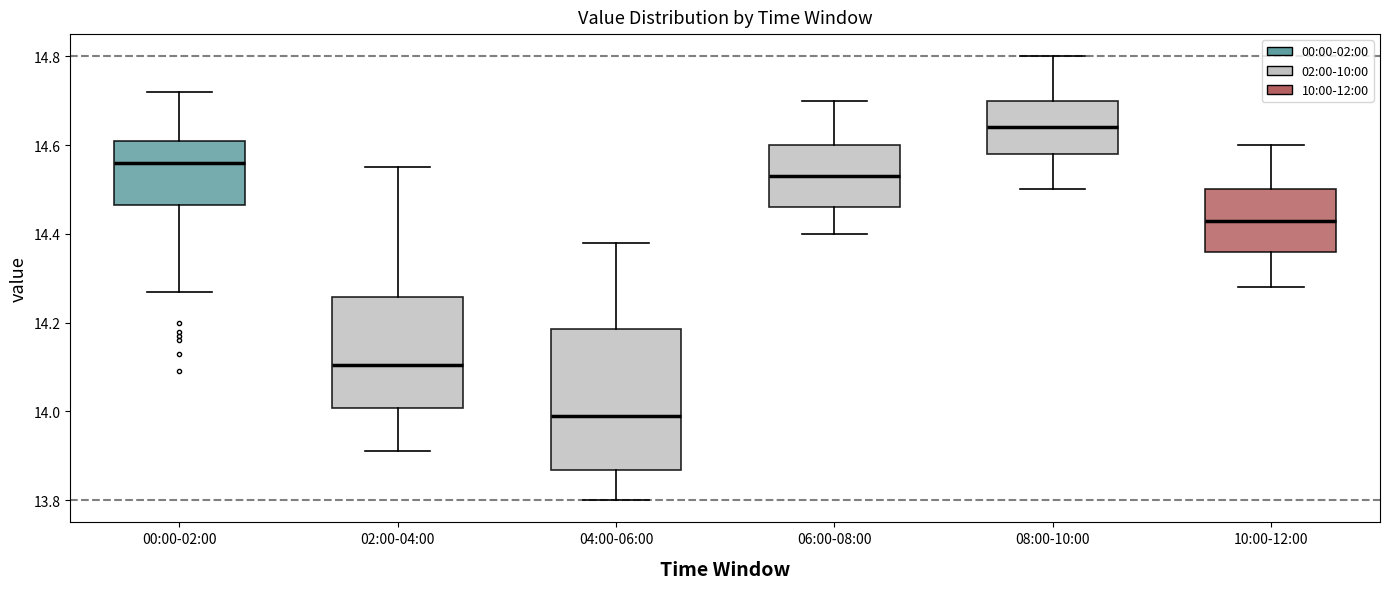

Reading left to right, read every box against the y-axis: the position of its median line, the range the box covers, and the ends of its whiskers. The values are not printed on the chart, so give them approximately, as read against the axis.

00:00-02:00: median 14.56, box 14.46 to 14.62, whiskers 14.28 to 14.72
02:00-04:00: median 14.10, box 14.00 to 14.26, whiskers 13.92 to 14.56
04:00-06:00: median 14.00, box 13.86 to 14.18, whiskers 13.80 to 14.38
06:00-08:00: median 14.54, box 14.46 to 14.60, whiskers 14.40 to 14.70
08:00-10:00: median 14.64, box 14.58 to 14.70, whiskers 14.50 to 14.80
10:00-12:00: median 14.44, box 14.36 to 14.50, whiskers 14.28 to 14.60